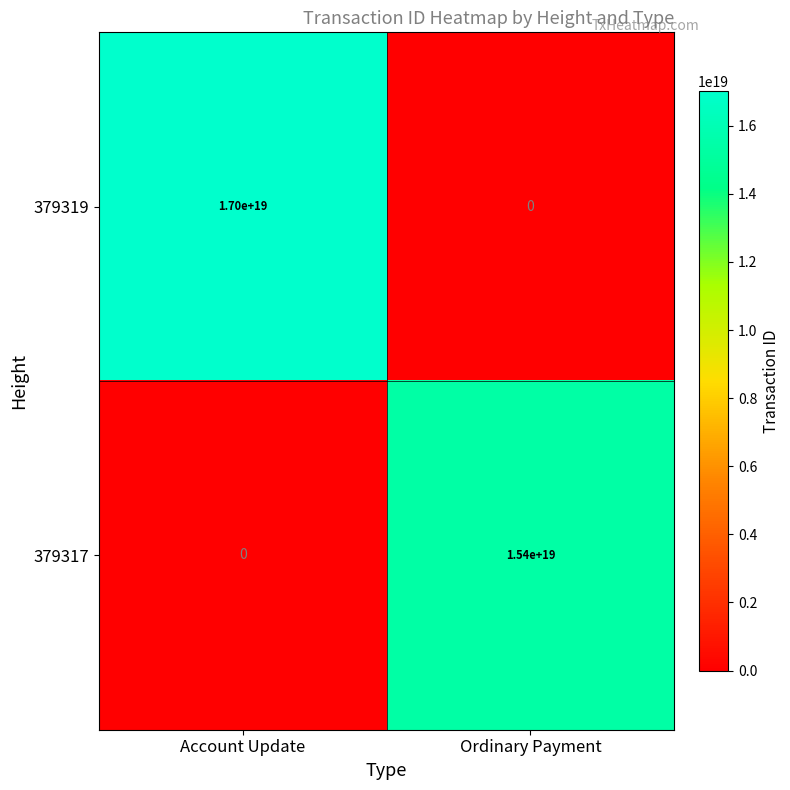

Which series changed the most between Account Update and Ordinary Payment?

379319